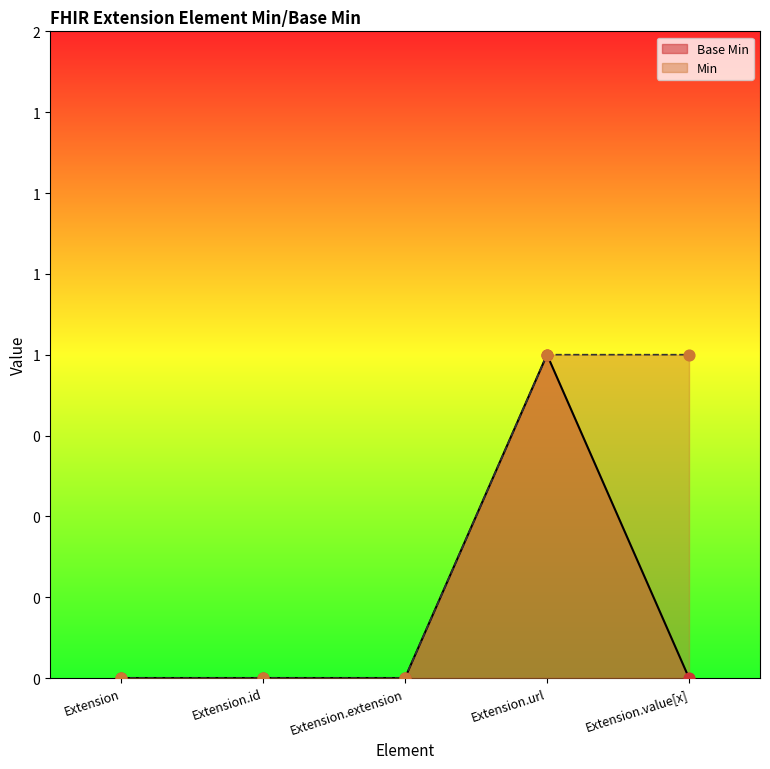

What is the change in value from Extension.extension to Extension.url?

+1